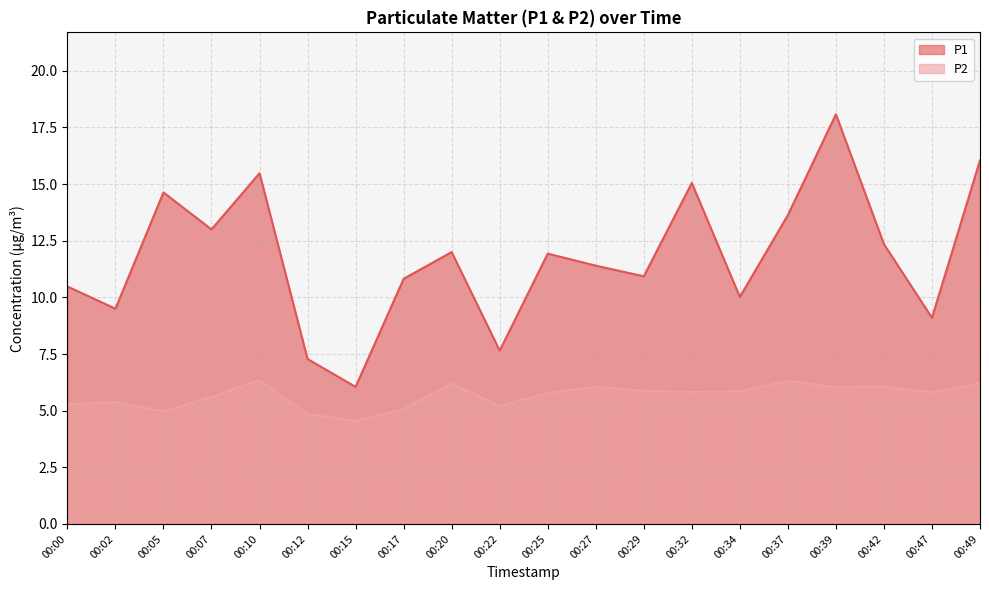

Reading left to right, what are all the values shown in this chart?

P1: 00:00=10.5	00:02=9.5	00:05=14.6	00:07=13.0	00:10=15.5	00:12=7.3	00:15=6.0	00:17=10.8	00:20=12.0	00:22=7.7	00:25=11.9	00:27=11.4	00:29=10.9	00:32=15.1	00:34=10.0	00:37=13.6	00:39=18.1	00:42=12.3	00:47=9.1	00:49=16.1
P2: 00:00=5.3	00:02=5.4	00:05=5.0	00:07=5.6	00:10=6.3	00:12=4.8	00:15=4.5	00:17=5.1	00:20=6.2	00:22=5.2	00:25=5.8	00:27=6.0	00:29=5.9	00:32=5.8	00:34=5.8	00:37=6.3	00:39=6.0	00:42=6.1	00:47=5.8	00:49=6.2